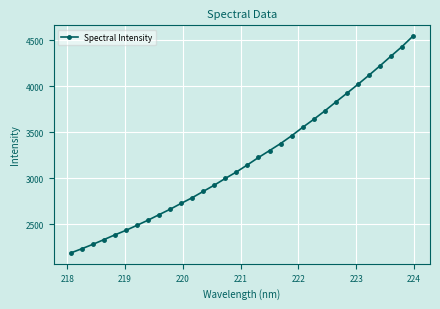

What is the average value?

3199.1